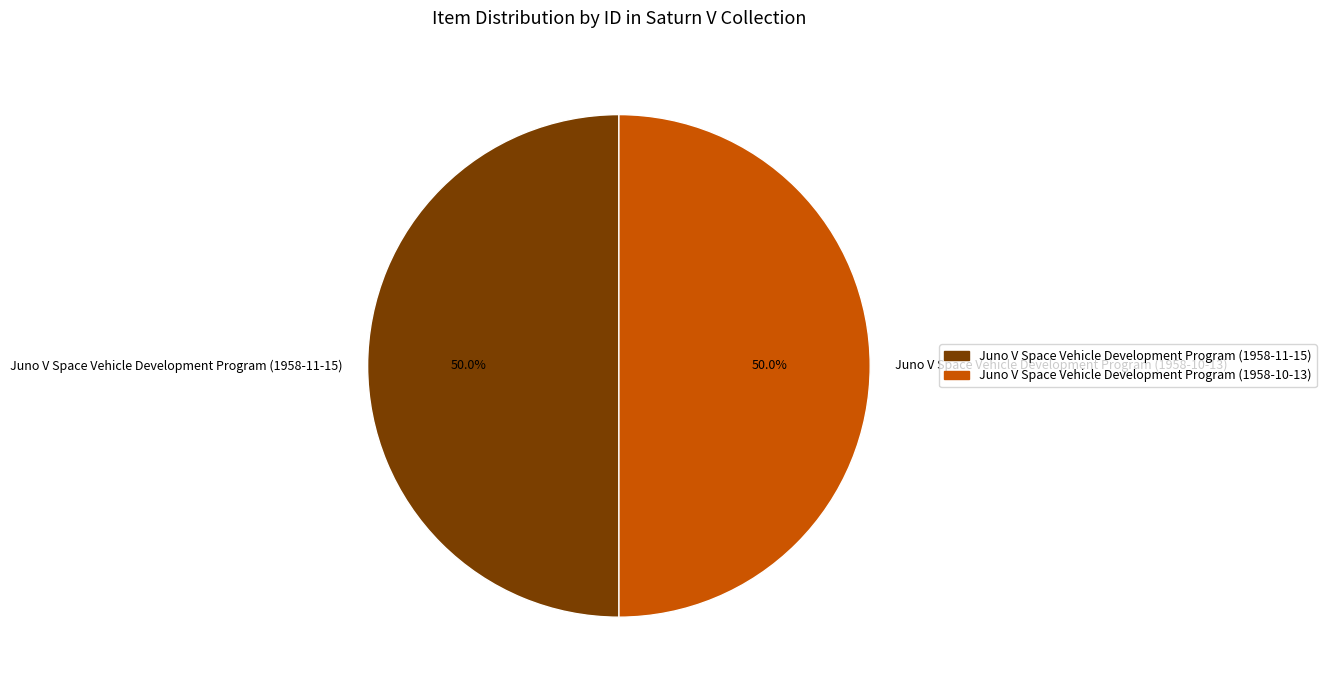

To the nearest percent, what portion does Juno V Space Vehicle Development Program (1958-10-13) represent?

50%